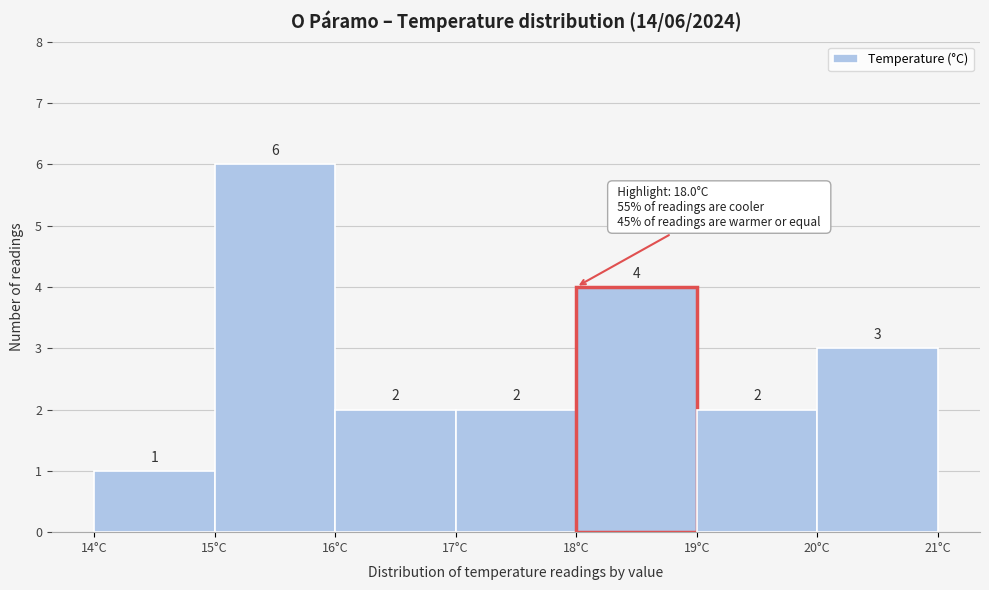

Over which range of the x-axis is the bar tallest?

15 to 16